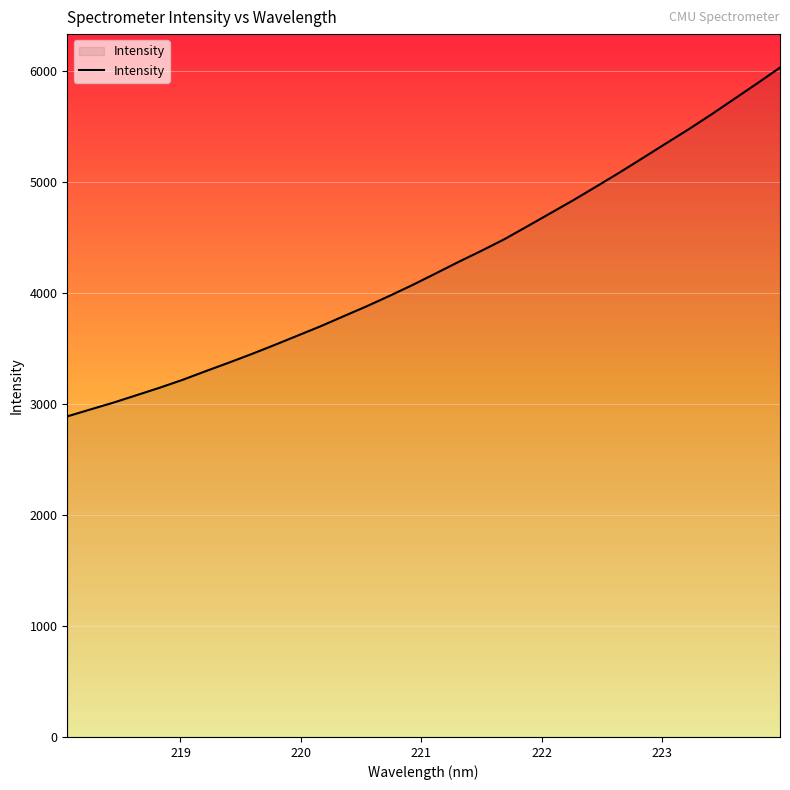

What is the maximum value shown in the chart?

6031.3